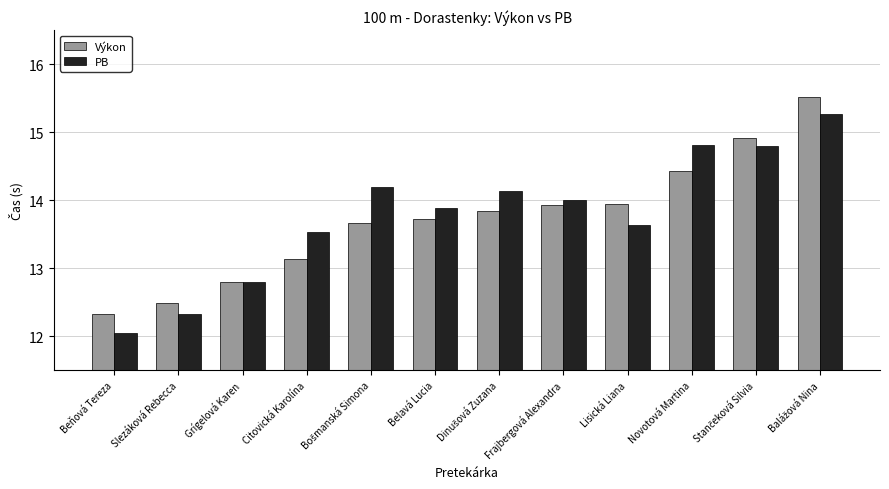

At which label does Výkon first exceed 13?

Citovická Karolína